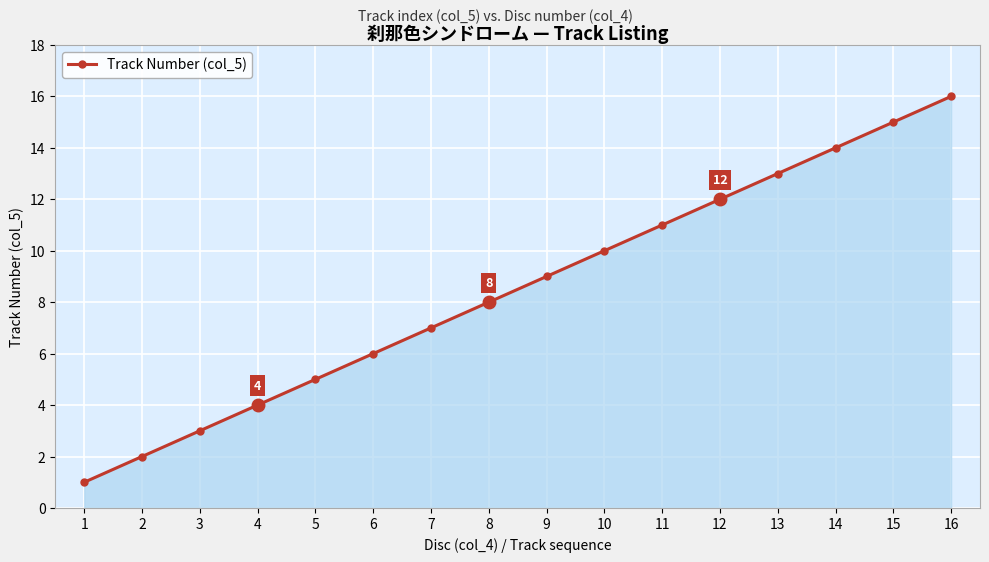

How many lines are shown in the chart?

1